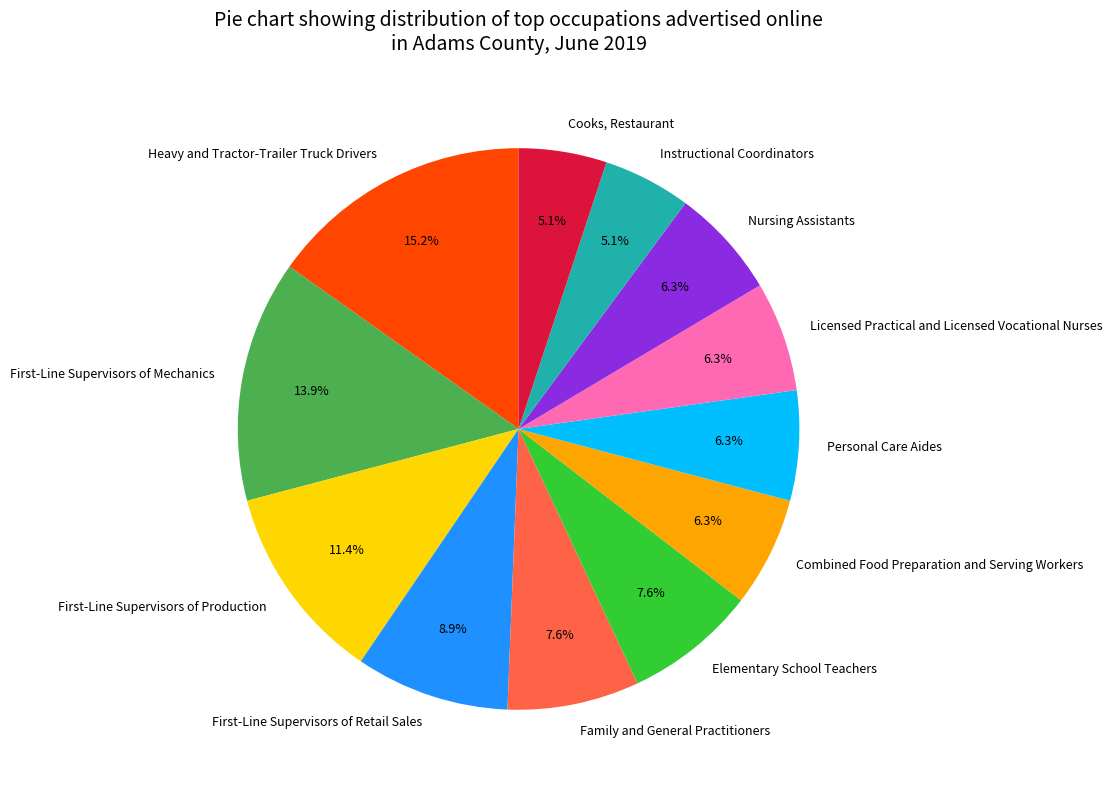

To the nearest percent, what percentage of the pie is Licensed Practical and Licensed Vocational Nurses?

6%